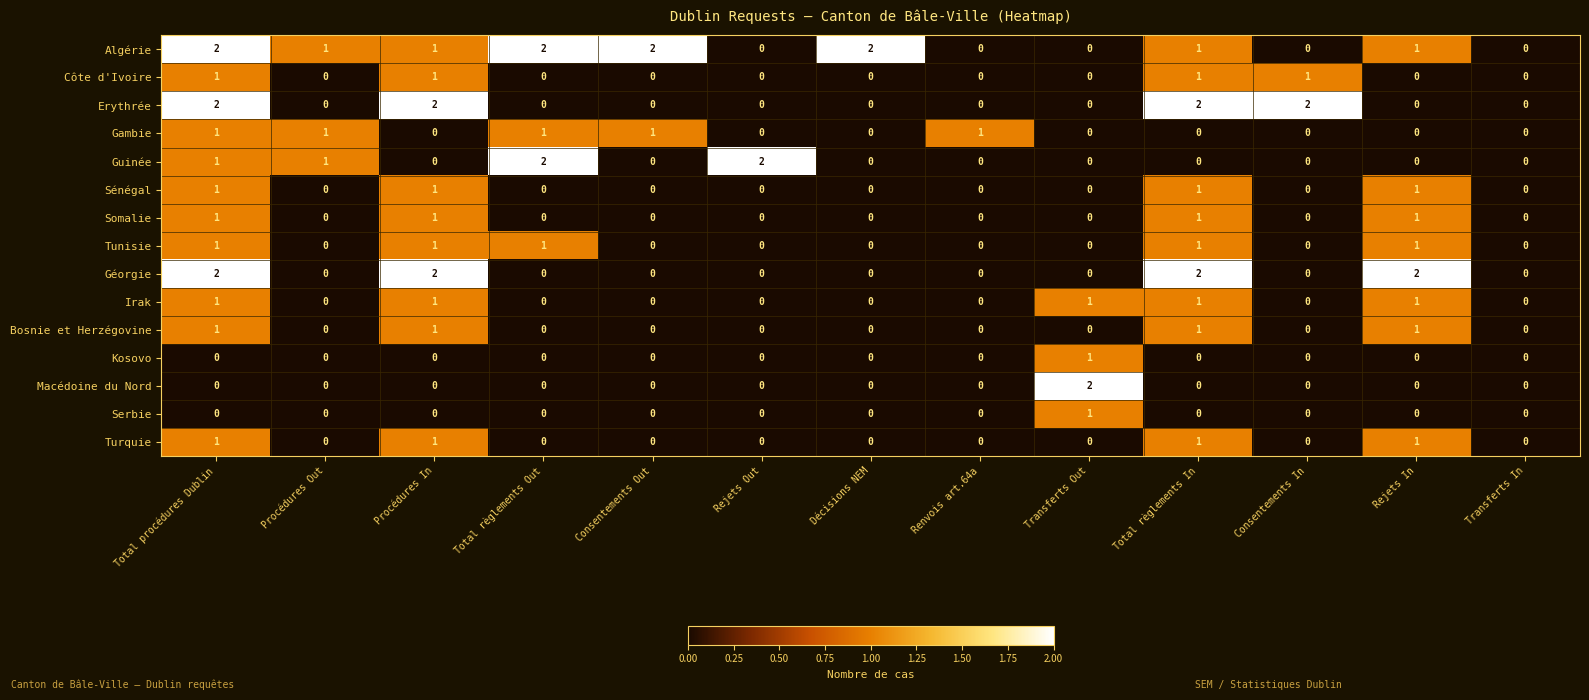

Which series has the largest total across all categories?

Algérie